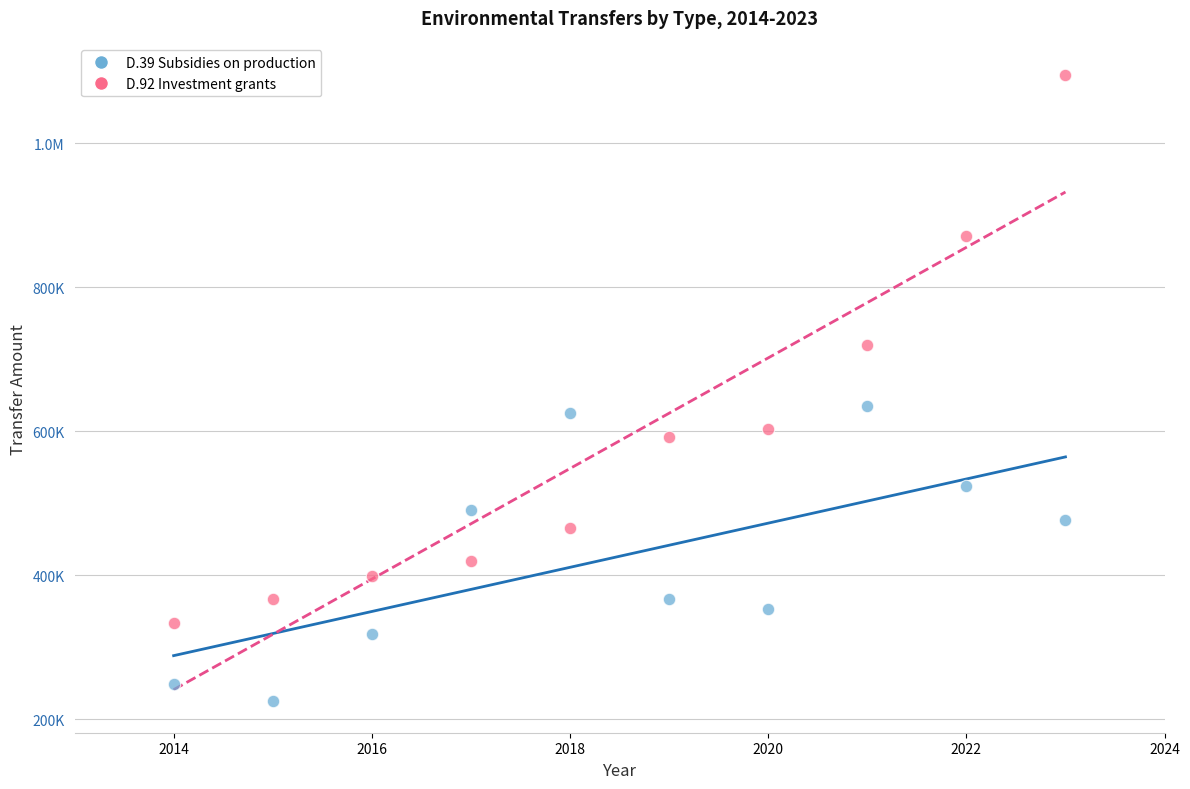

What are all the series names shown in the legend?

D.39 Subsidies on production, D.92 Investment grants